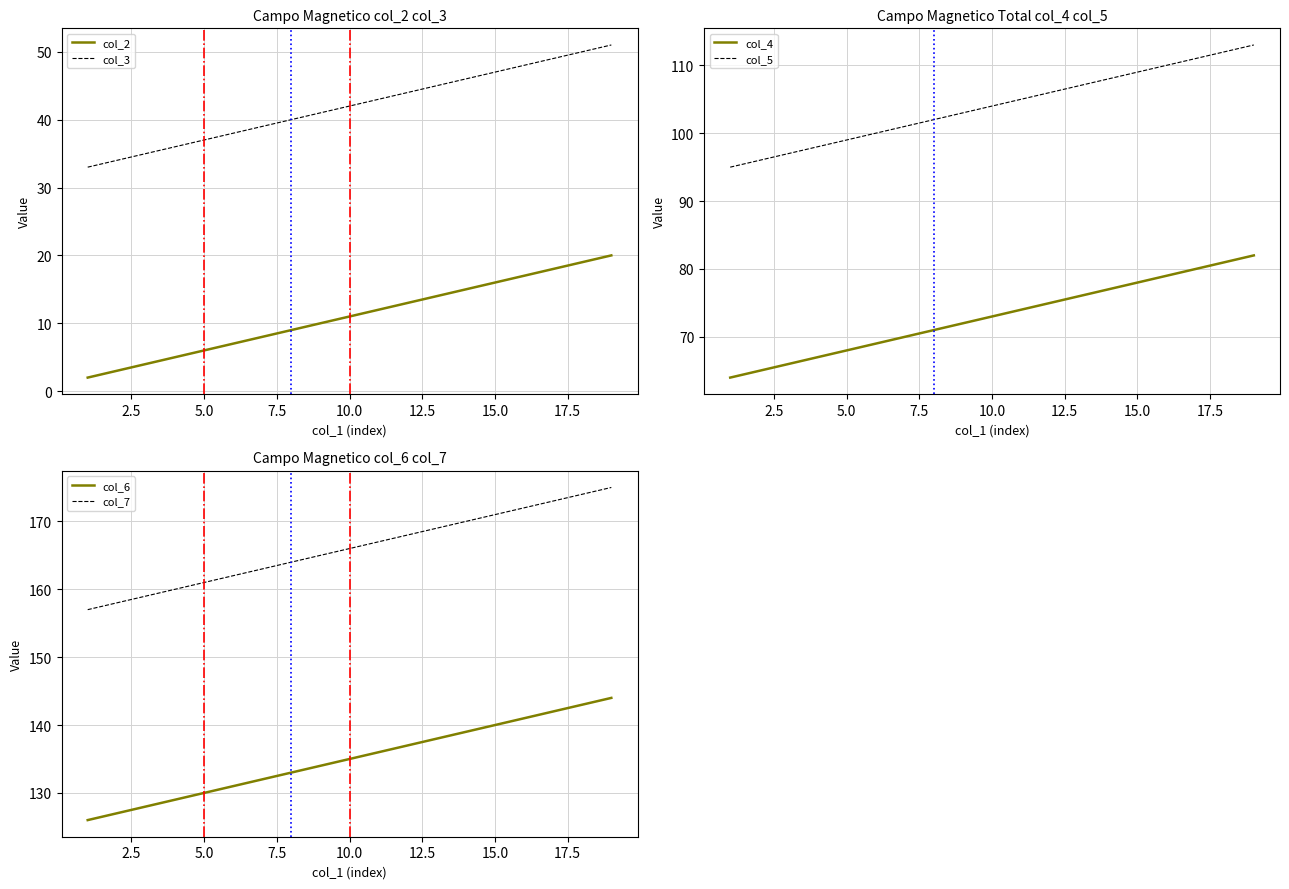

How many values in the col_2 series are below 11?

9